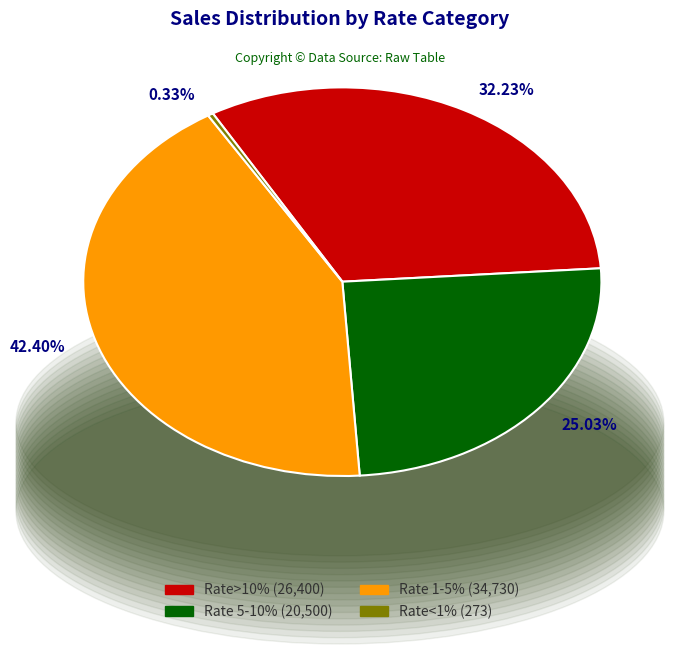

Combined, do Rate 5-10% (20,500) and Rate<1% (273) account for over 50%?

No